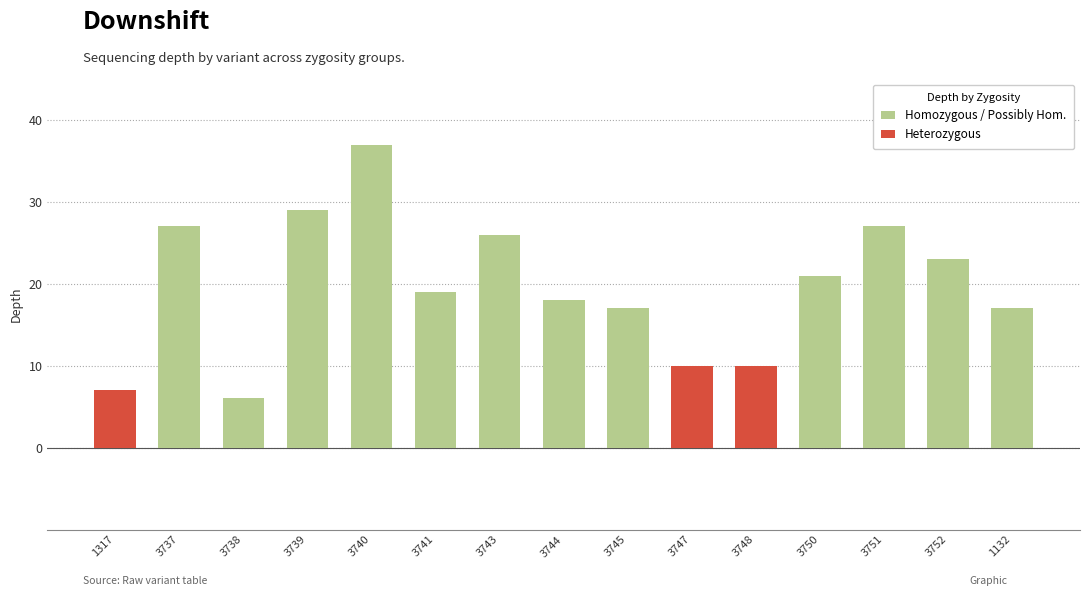

The chart shows a value of 7 at 1317. True or false?

True